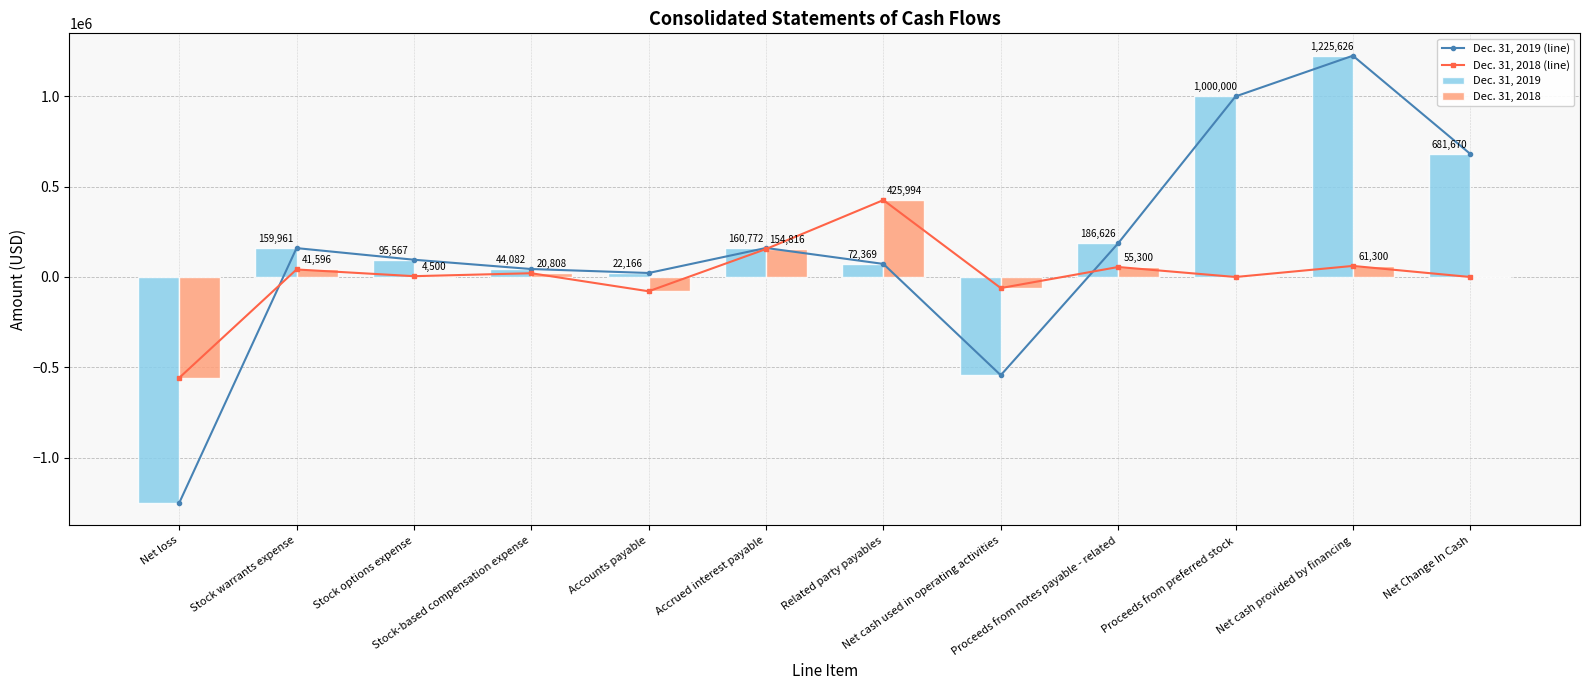

The Dec. 31, 2019 series shows 66535 at Stock-based compensation expense. True or false?

False